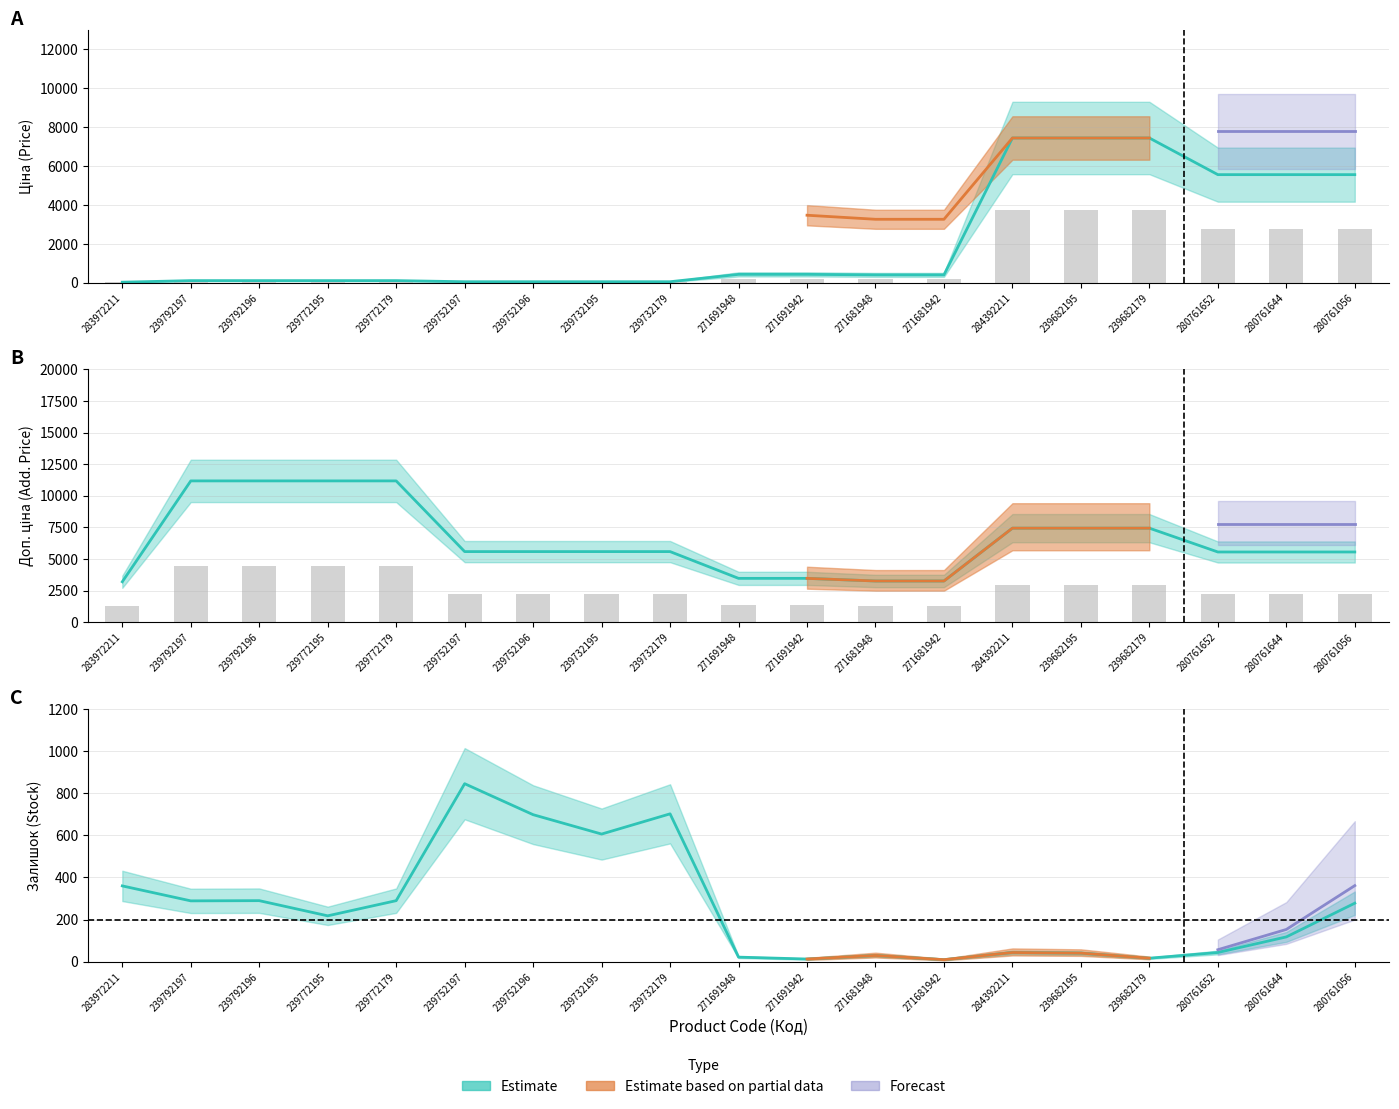

At which label is Ціна closest to 3738?

280761652